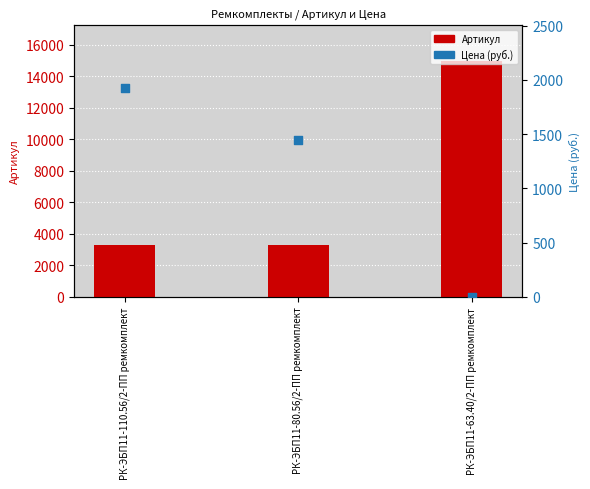

Which series has the widest spread of Y values?

Артикул